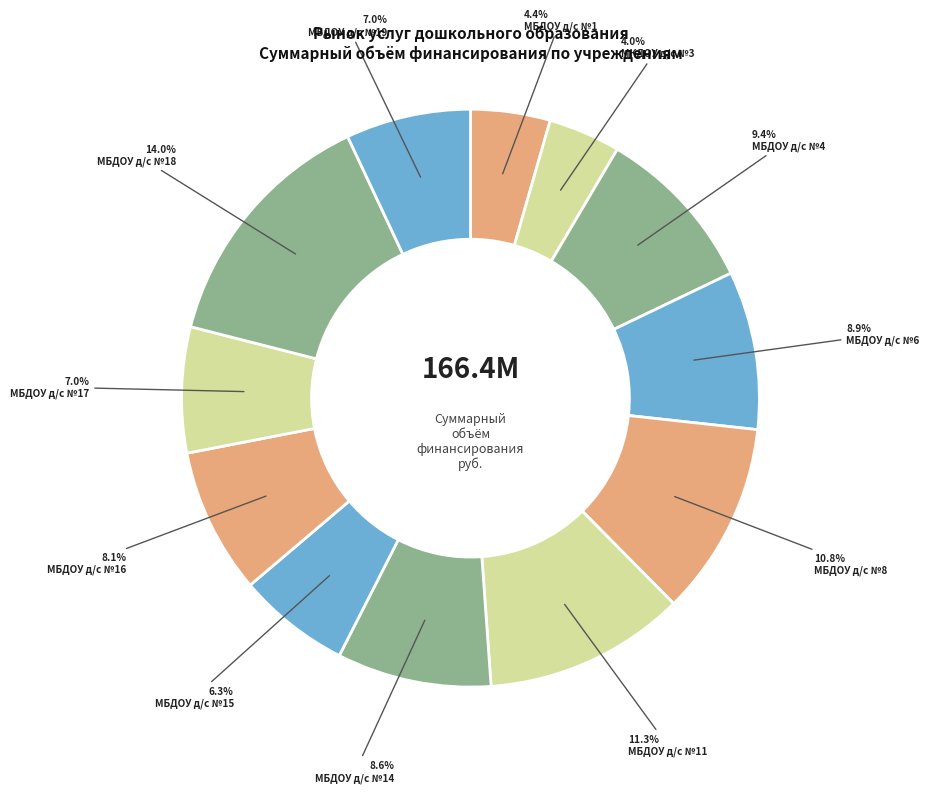

Does any single category account for the majority?

No